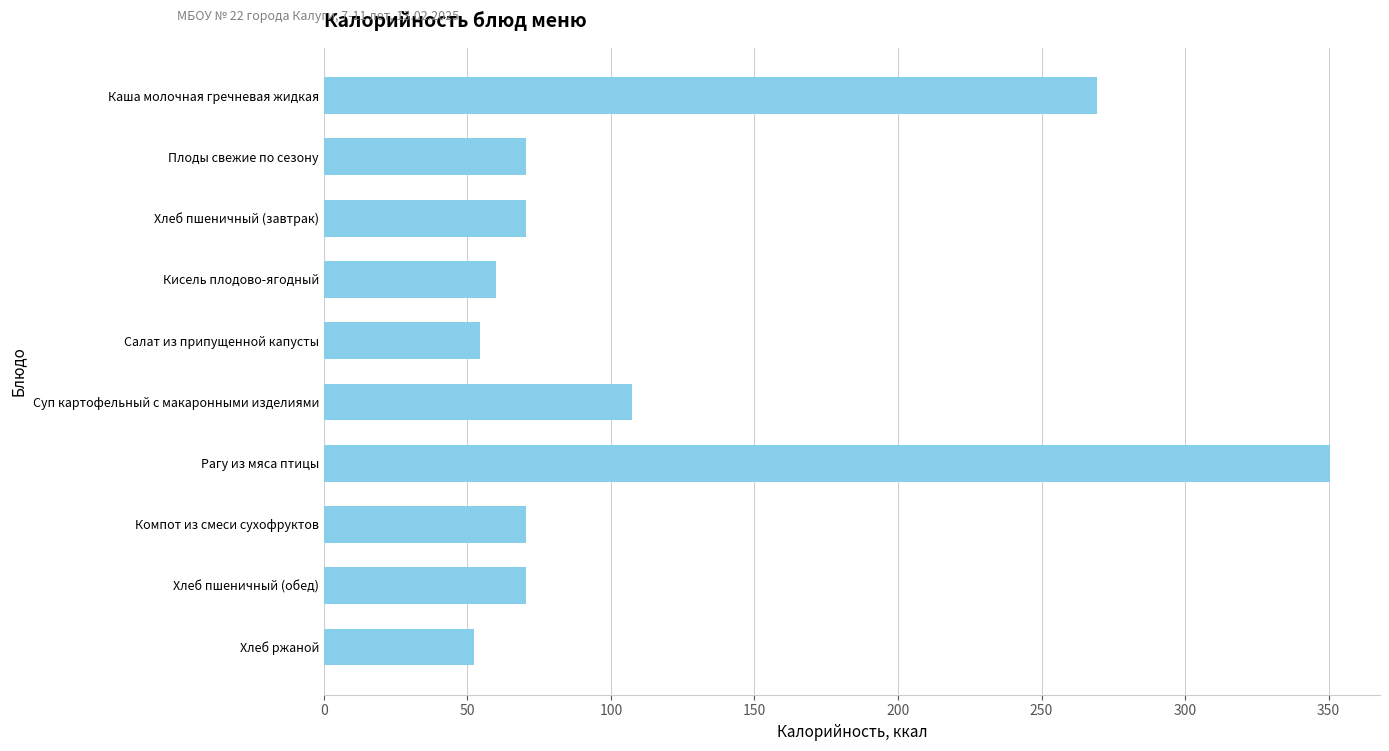

Reading top to bottom, extract all data points from this chart.

Каша молочная гречневая жидкая=269.2	Плоды свежие по сезону=70.5	Хлеб пшеничный (завтрак)=70.5	Кисель плодово-ягодный=60.0	Салат из припущенной капусты=54.3	Суп картофельный с макаронными изделиями=107.2	Рагу из мяса птицы=350.4	Компот из смеси сухофруктов=70.5	Хлеб пшеничный (обед)=70.5	Хлеб ржаной=52.2